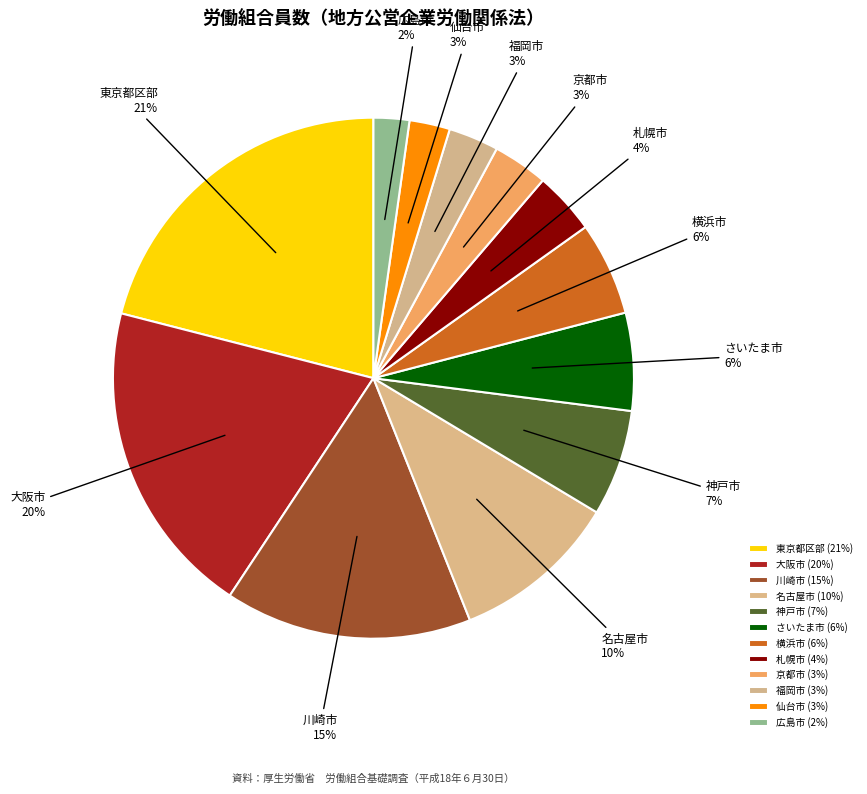

True or false: さいたま市 accounts for 6% of the total.

True